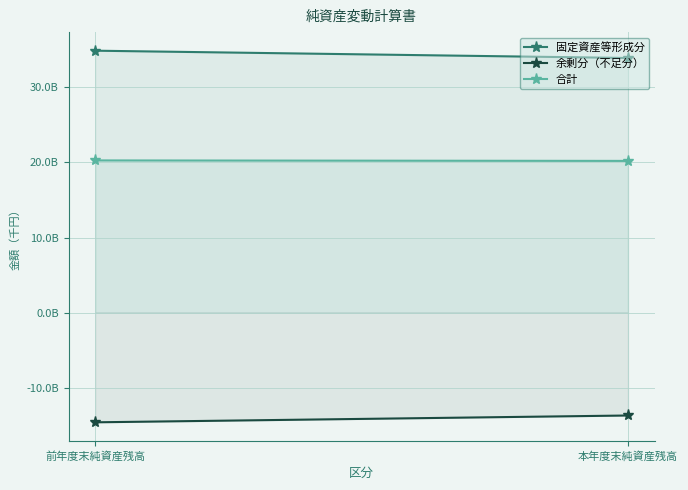

Does the chart have visible grid lines?

Yes